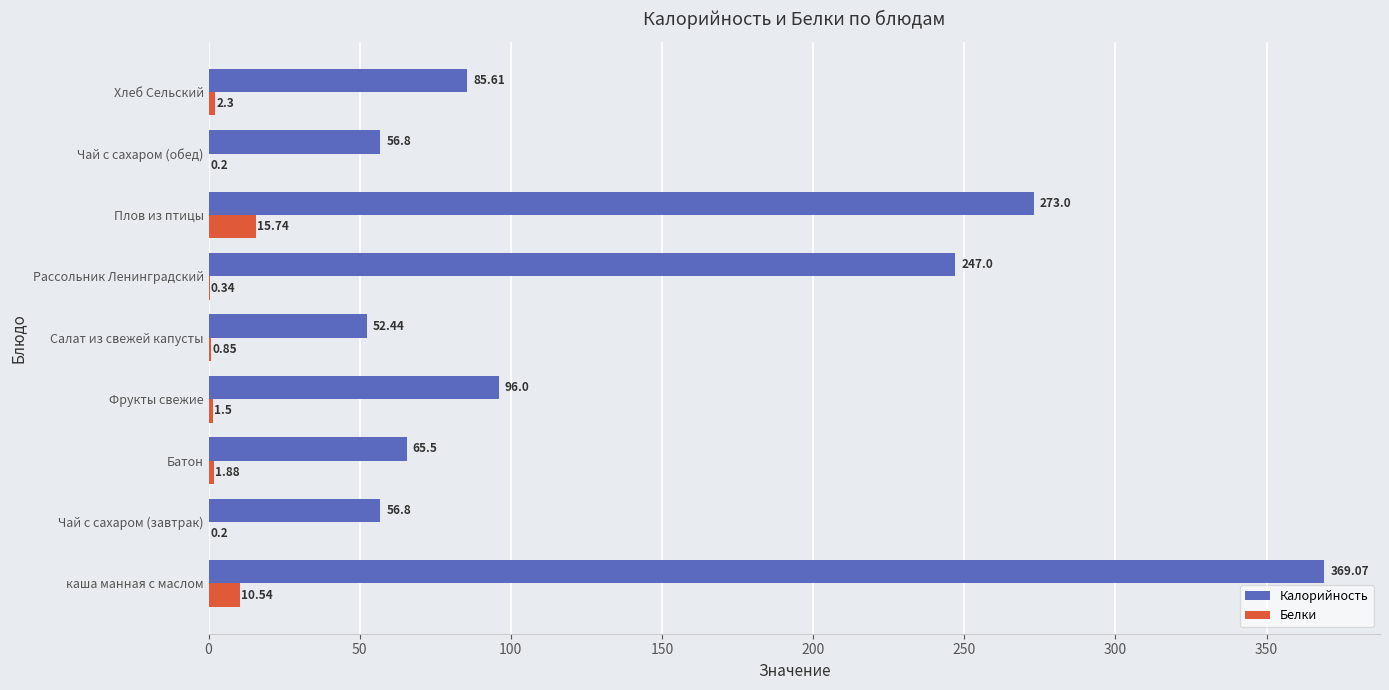

Which series changed the most between Чай с сахаром (завтрак) and Плов из птицы?

Калорийность